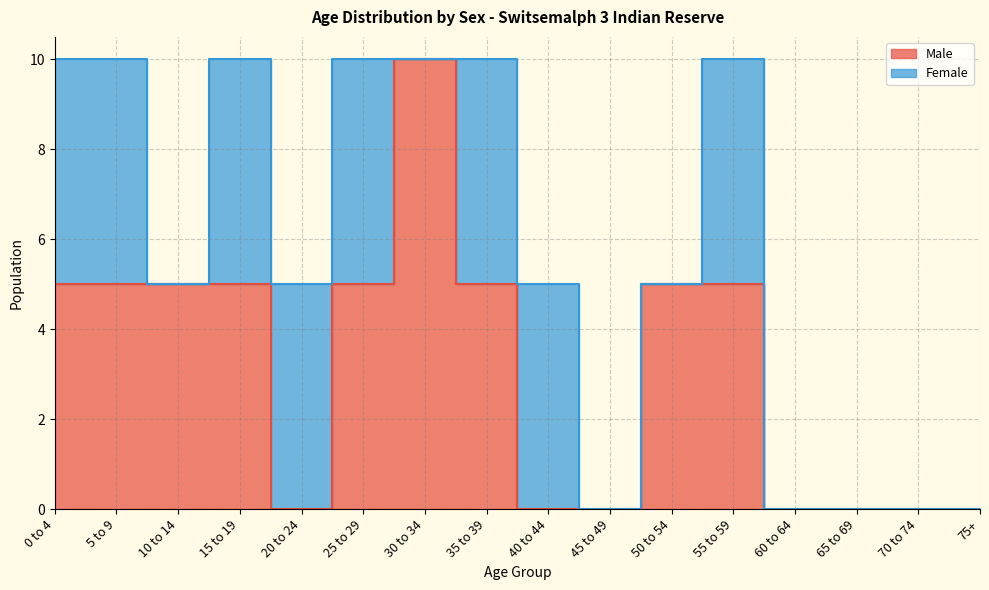

Where does the data first go above 5?

30 to 34